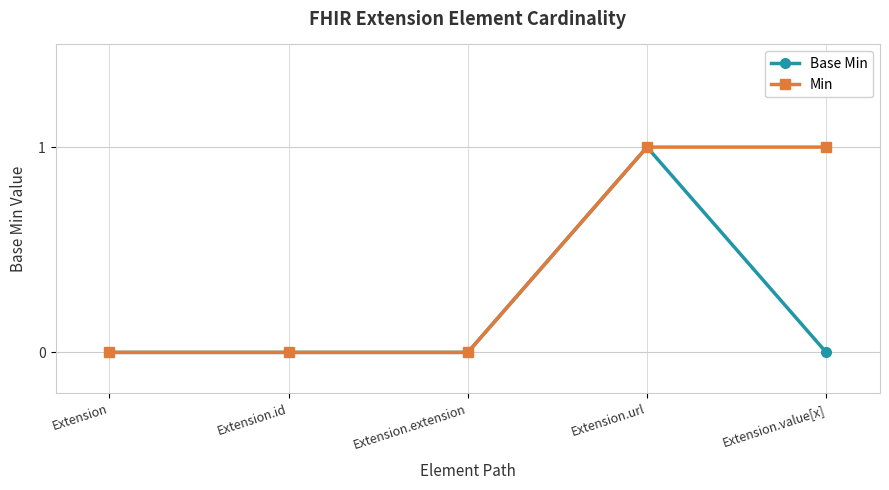

The value of Base Min at Extension.url is 1. True or false?

True